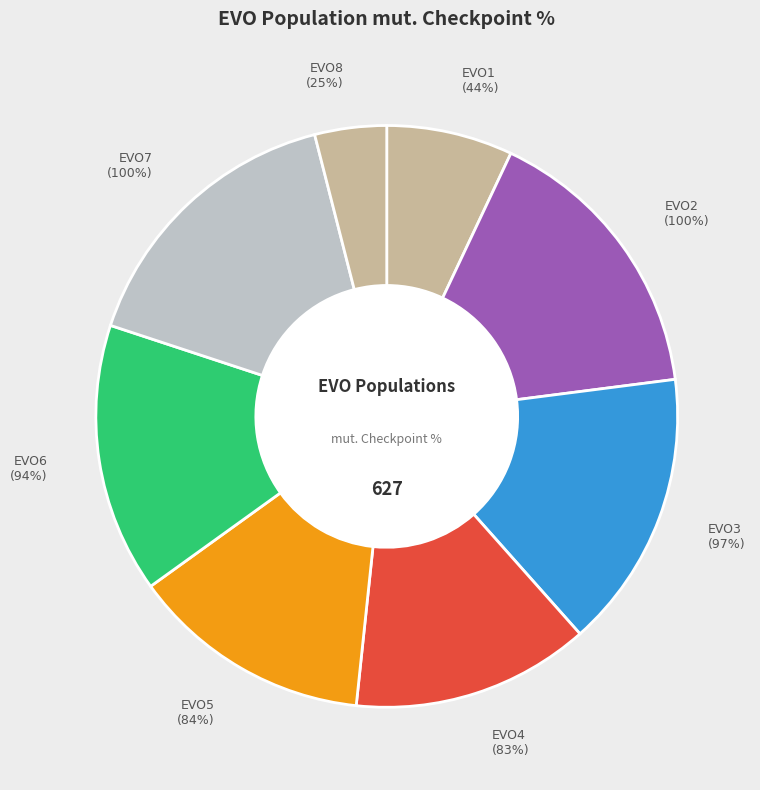

The EVO1 slice represents 7% of the pie. True or false?

True